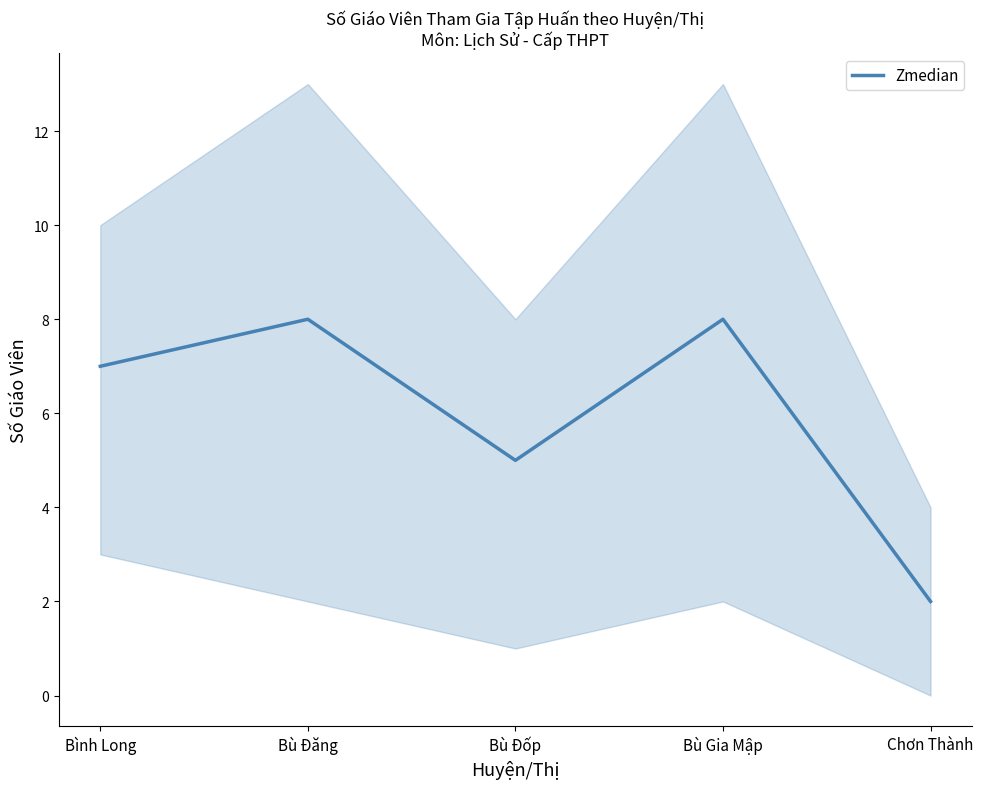

Where does the data first go above 7?

Bù Đăng